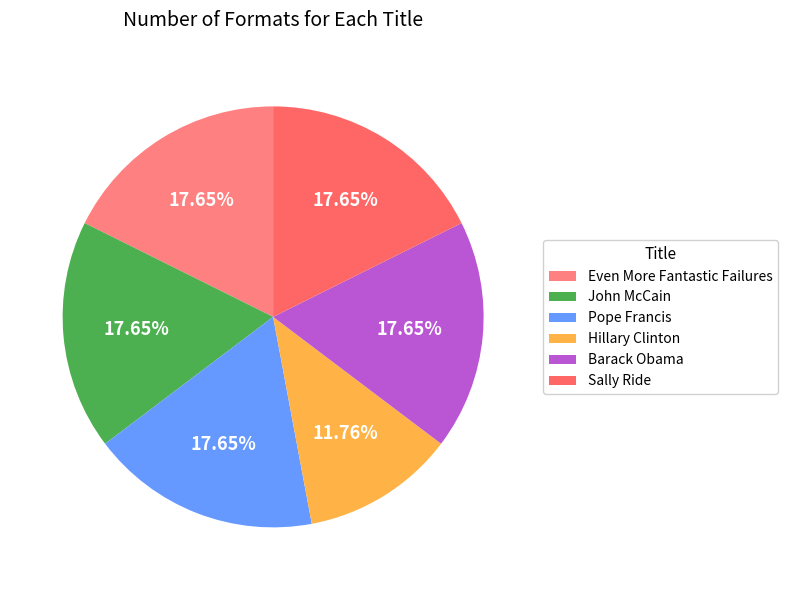

To the nearest percent, what portion does Barack Obama represent?

18%